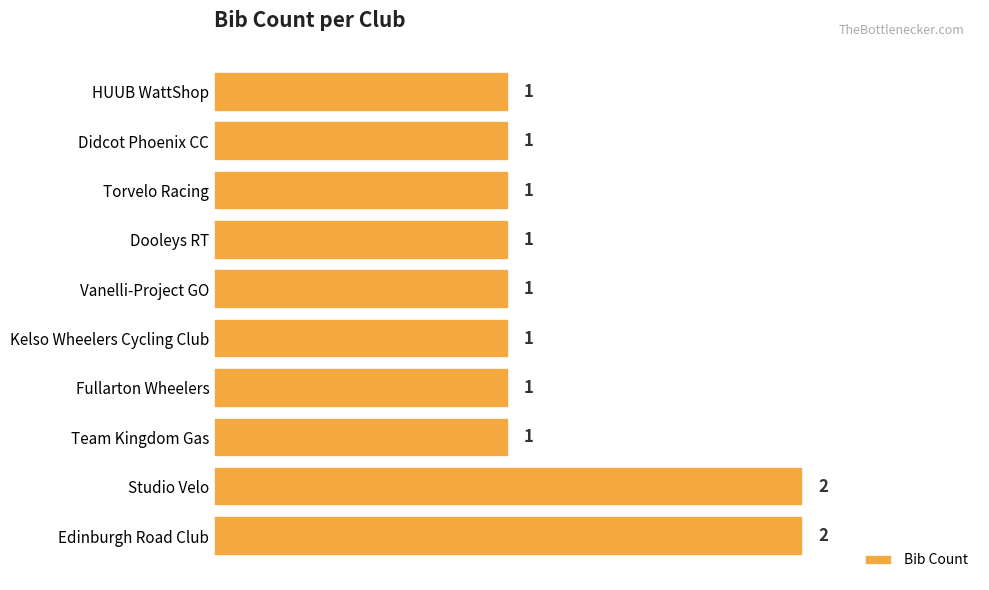

How many data points does each series have?

10